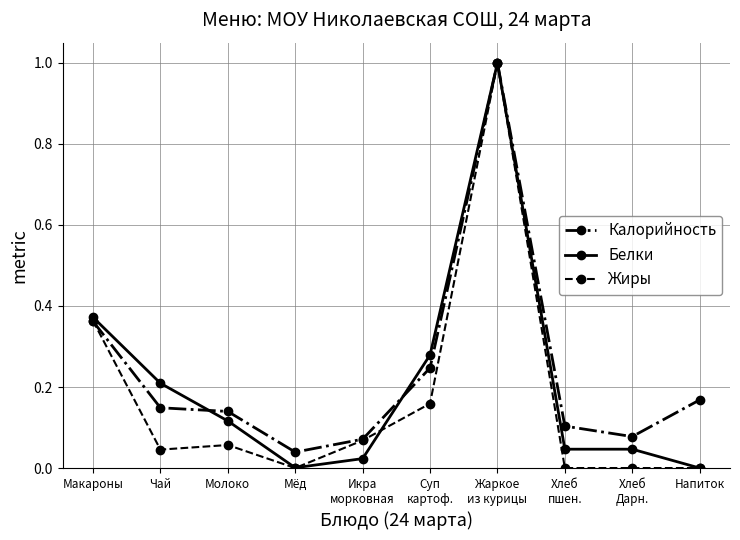

What is the value of the Жиры point at the 7th from the left?

1.0